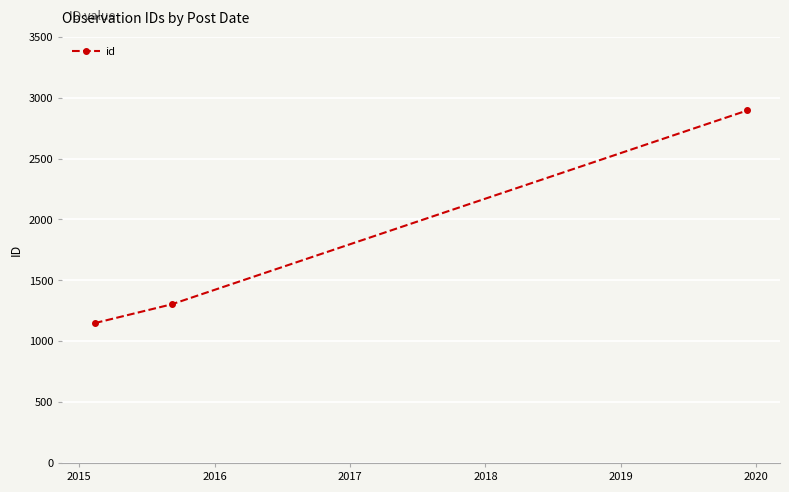

Reading left to right, list all the values displayed in this chart.

1149	1303	2896